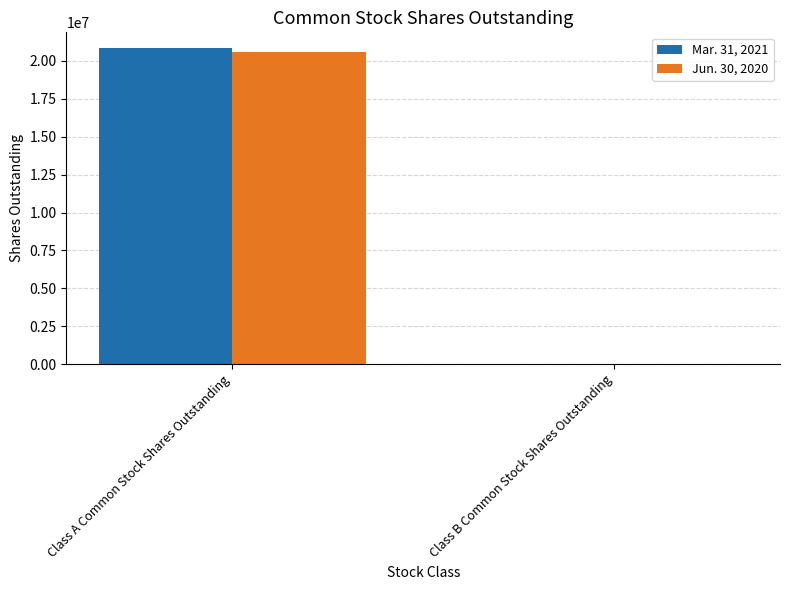

Is it true that Jun. 30, 2020 equals 20595969 at Class A Common Stock Shares Outstanding?

True